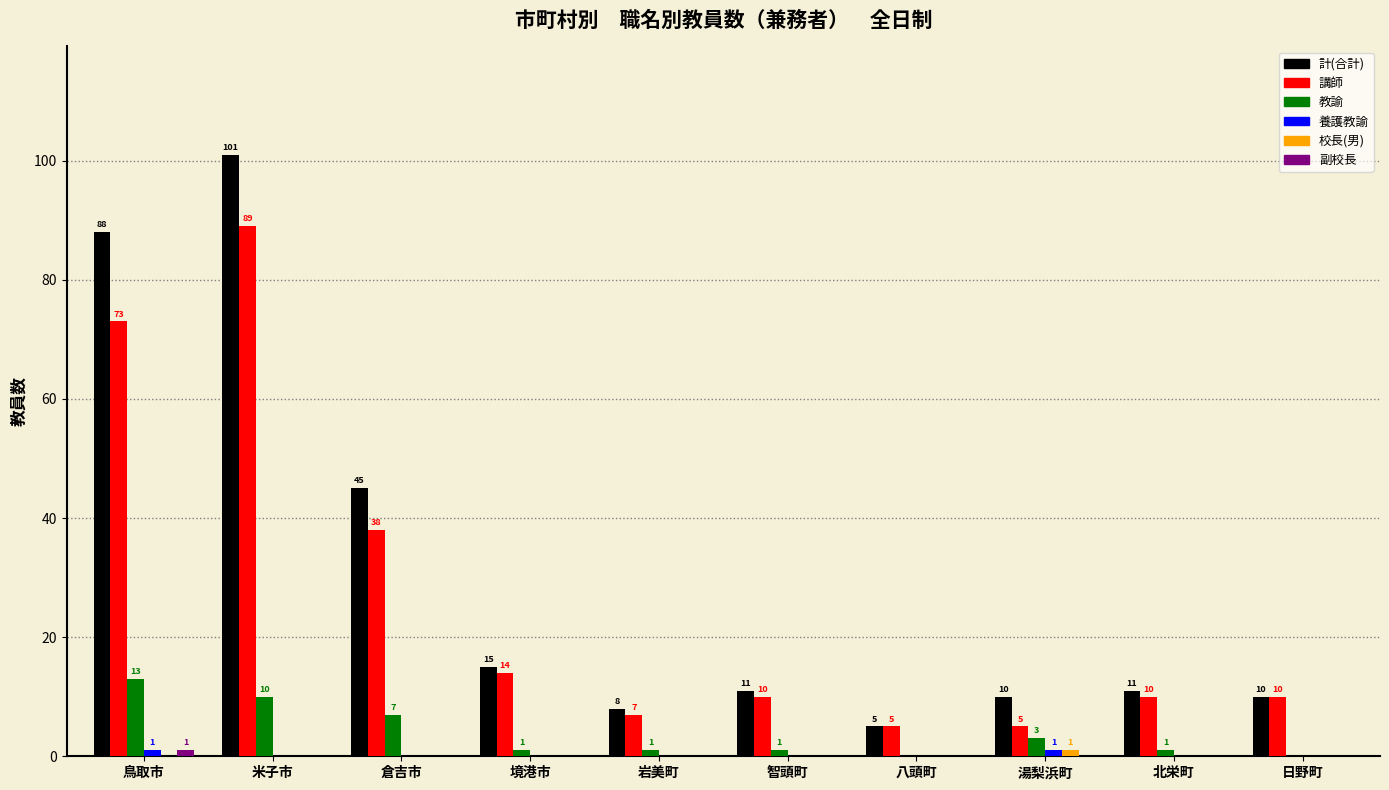

How many categories are shown in the chart?

10